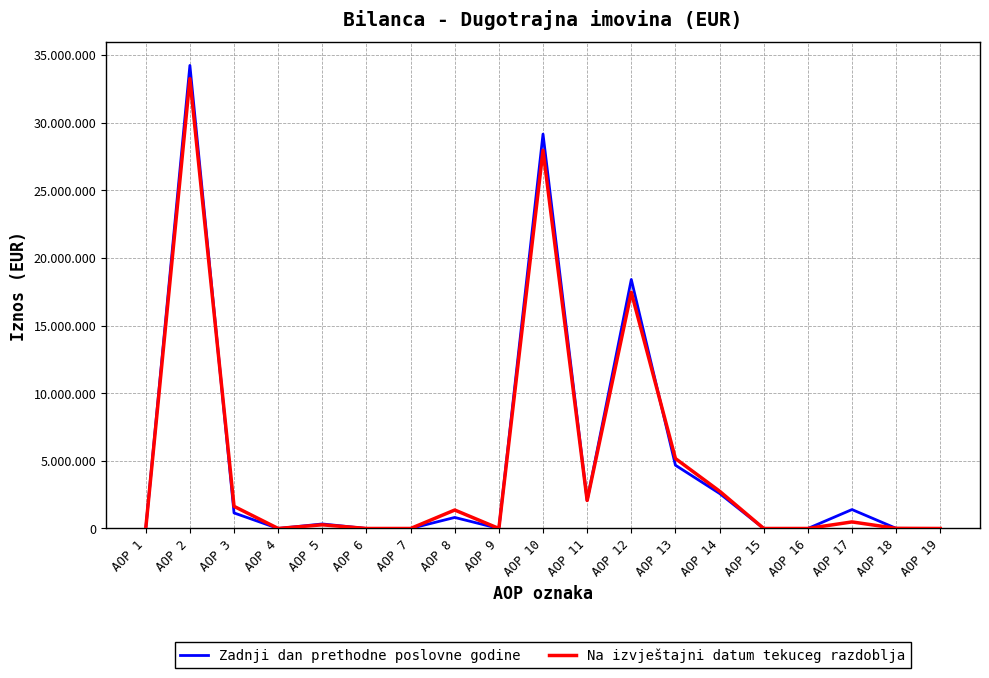

The Na izvještajni datum tekuceg razdoblja series shows 485229 at AOP 17. True or false?

True